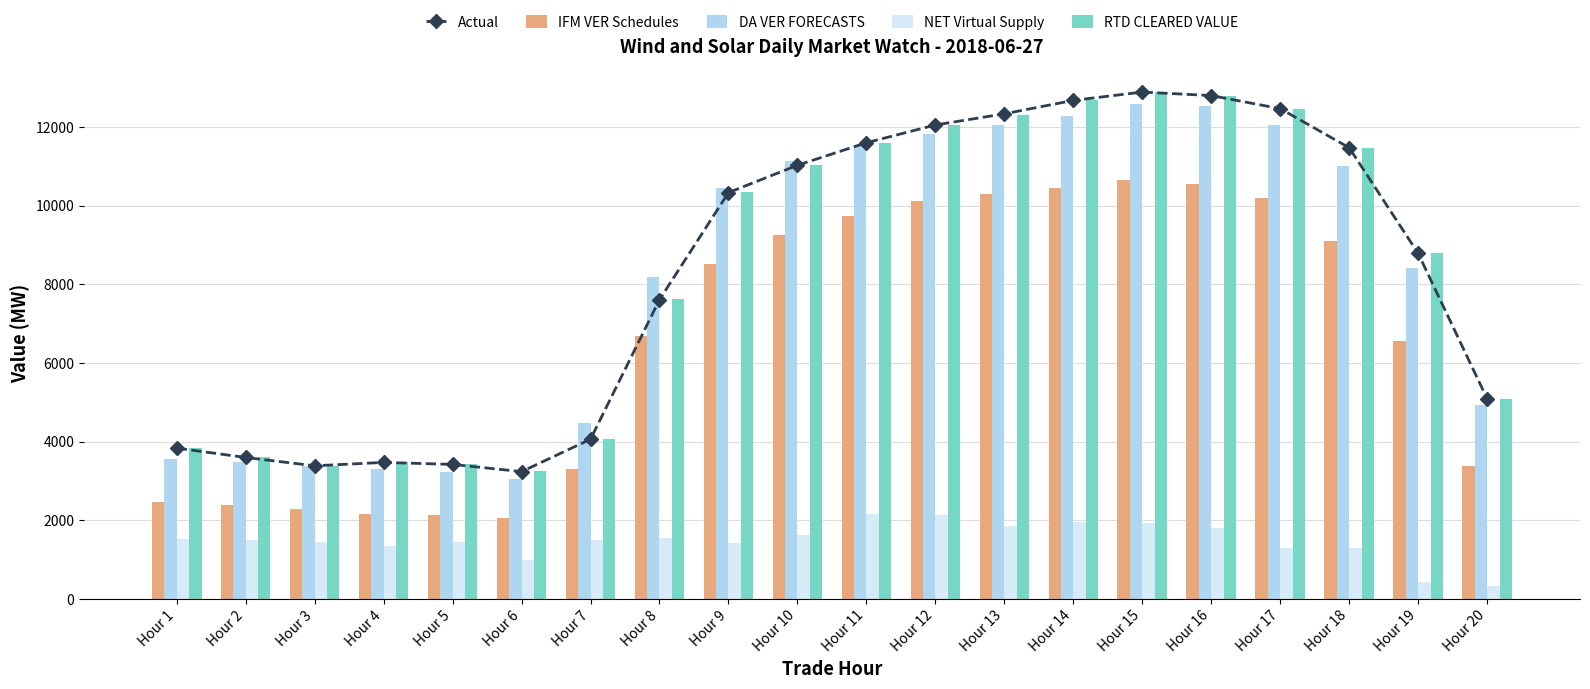

How many data points in Actual are less than 10335?

10